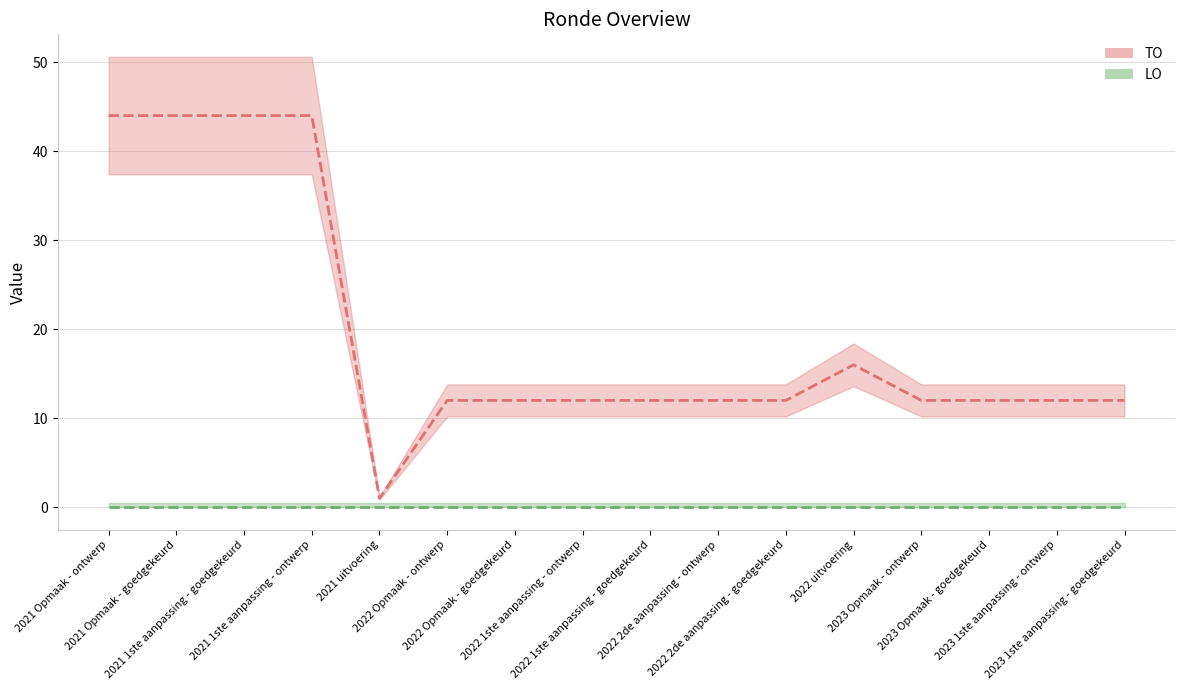

Which category has the lowest value across all series?

2021 uitvoering